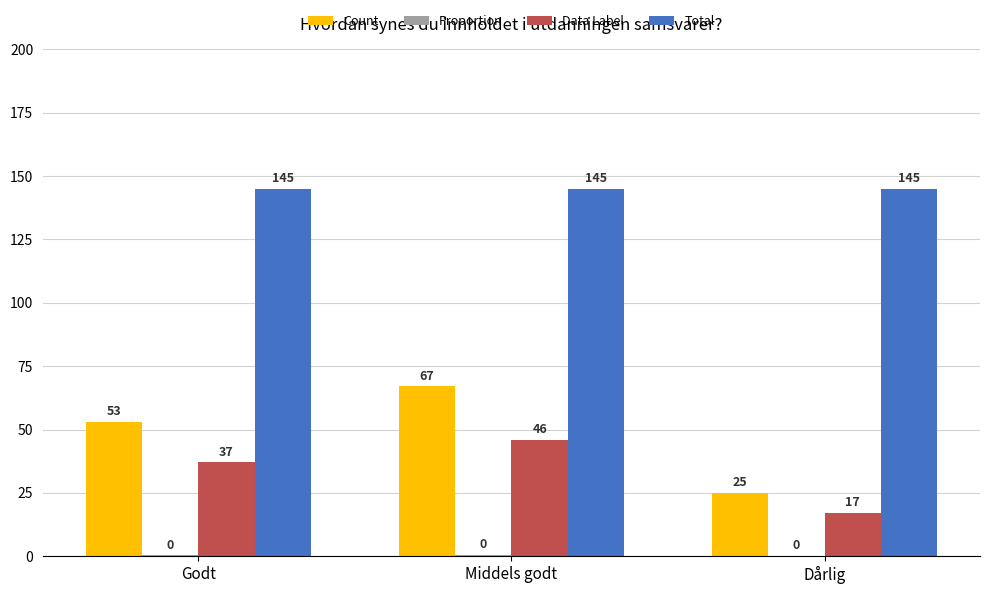

Is it true that Total equals 145.0 at Godt?

True